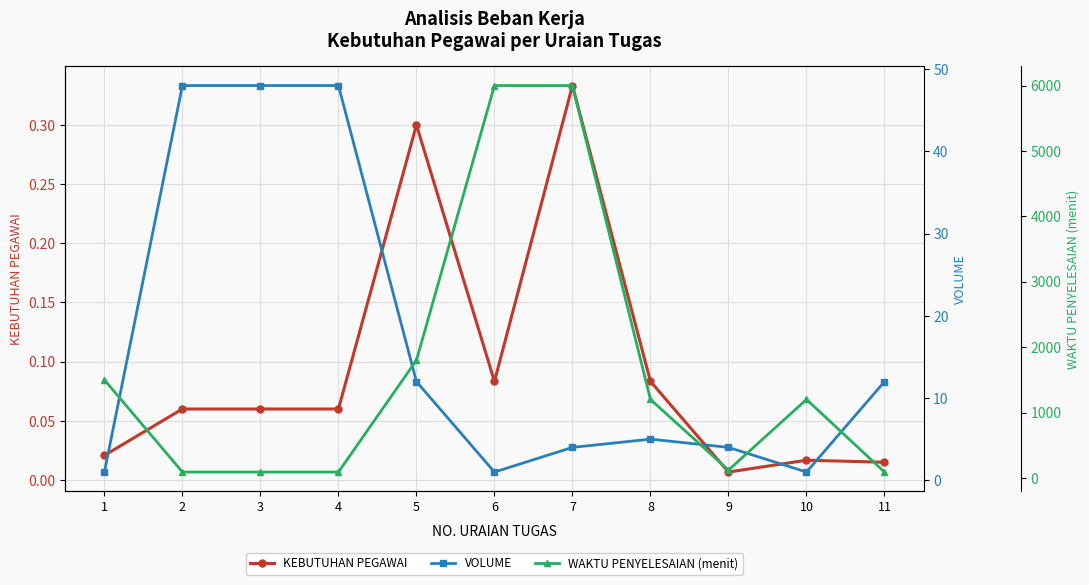

True or false: WAKTU PENYELESAIAN (menit) and KEBUTUHAN PEGAWAI intersect in this chart.

False